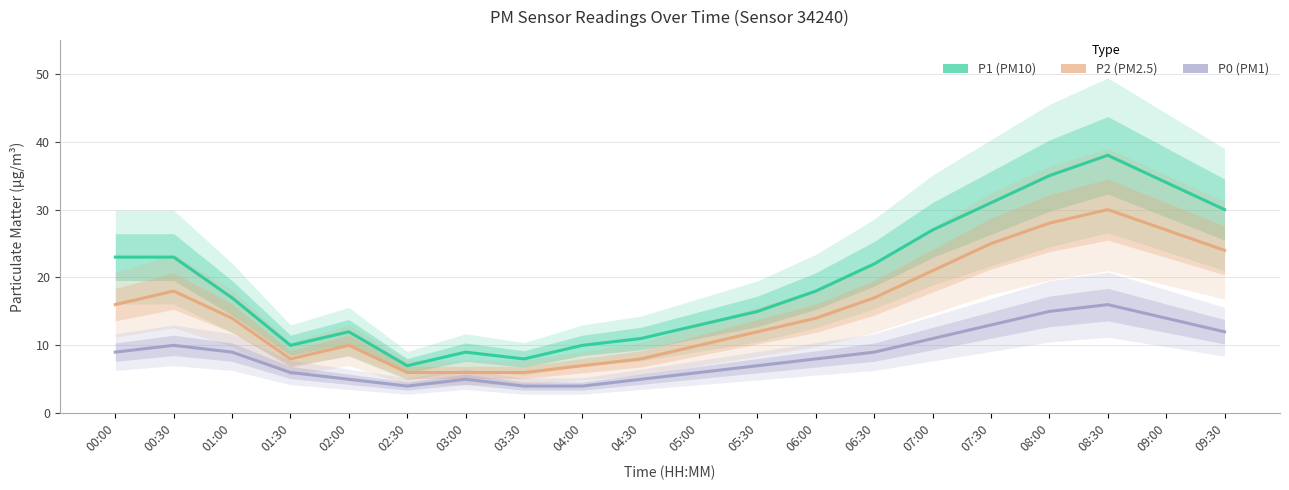

What is the greatest value displayed?

38